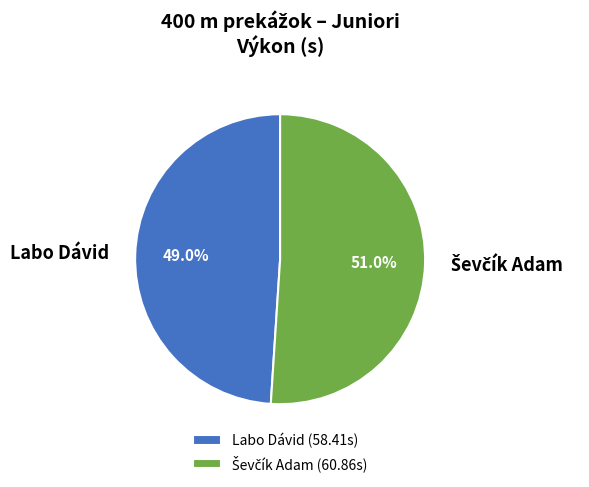

Does Labo Dávid represent more than half of the total?

No